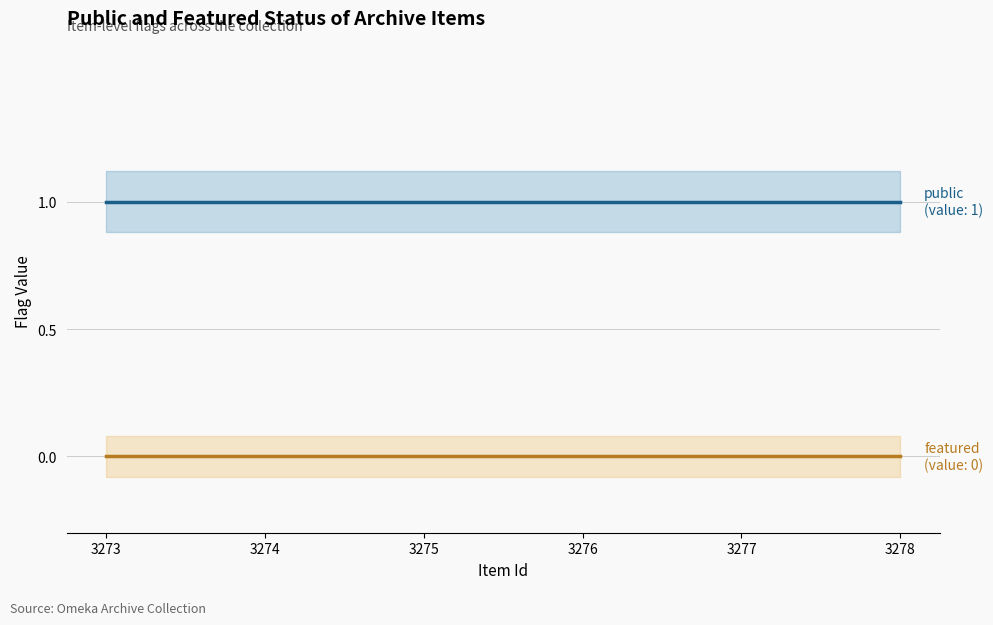

Reading left to right, extract all data points from this chart.

public: 1	1	1	1	1	1
featured: 0	0	0	0	0	0